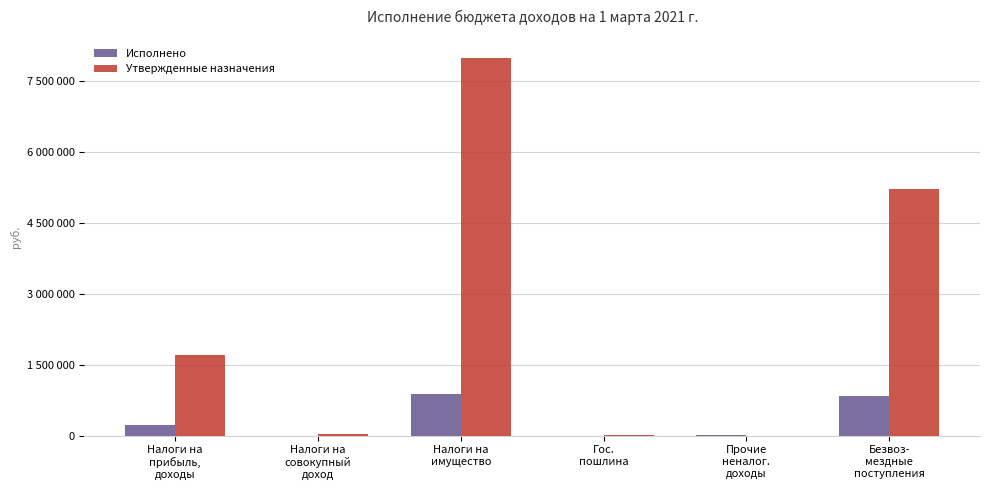

Does the chart contain stacked bars?

No